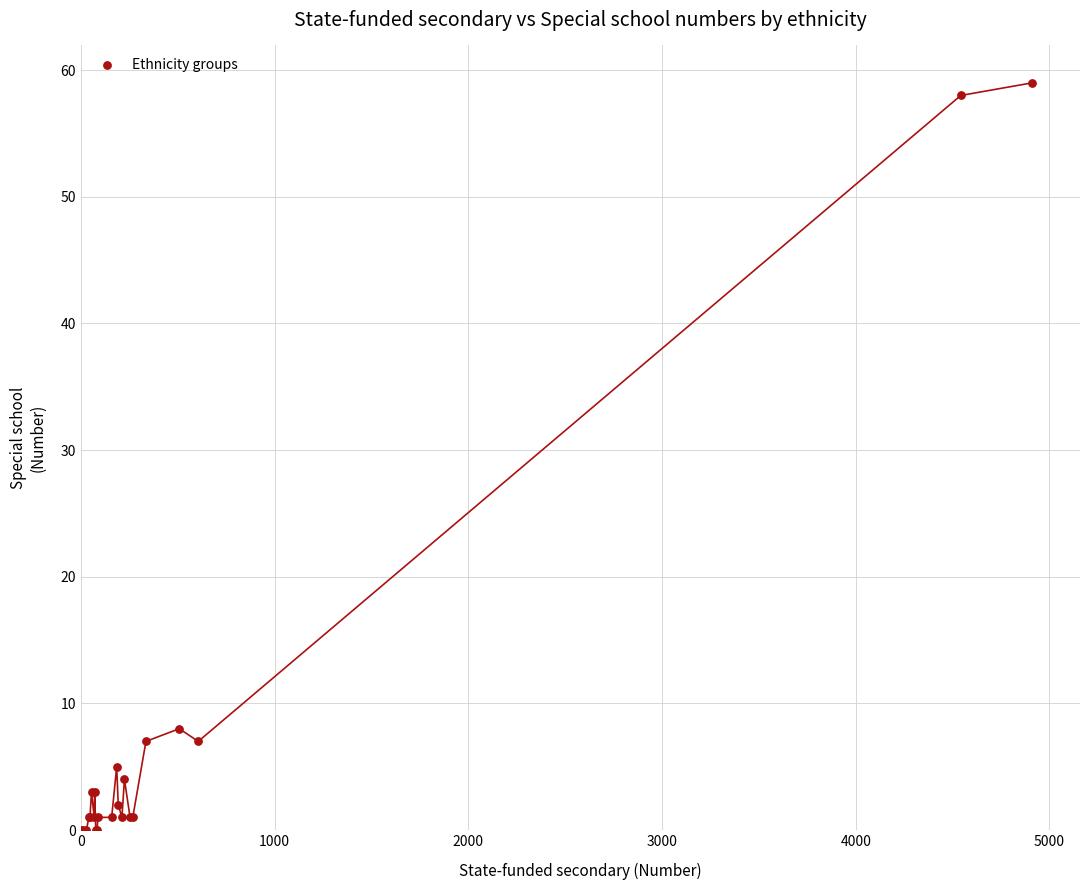

What Y value in the scatter plot is closest to 29?

8